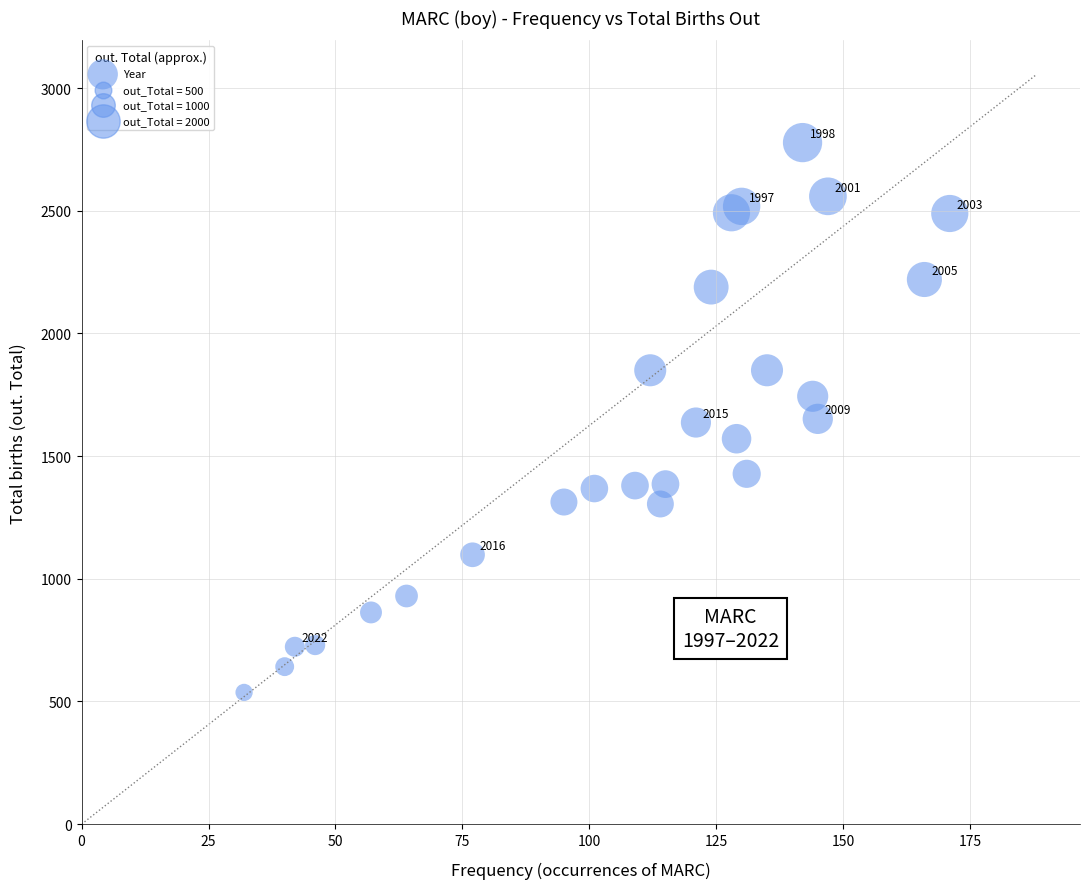

What is the range of X values (max minus min)?

139